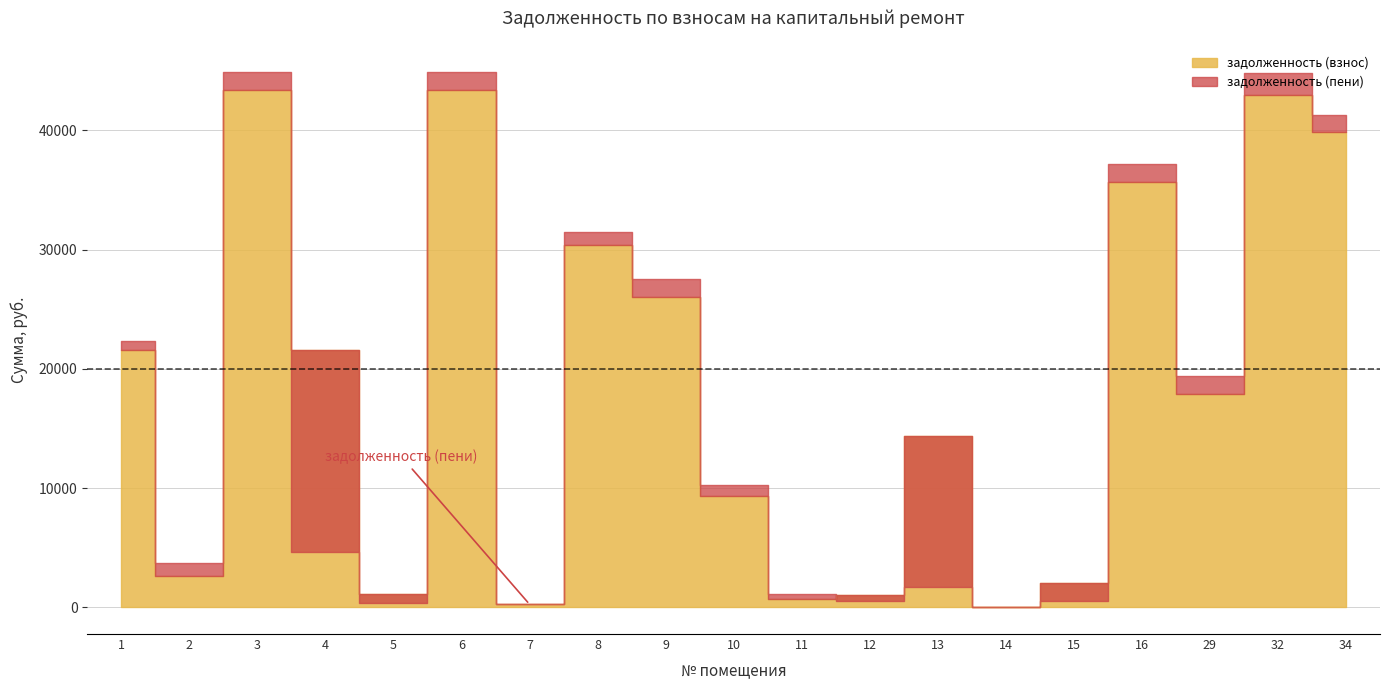

The задолженность (пени) series shows 248.6 at 7. True or false?

True